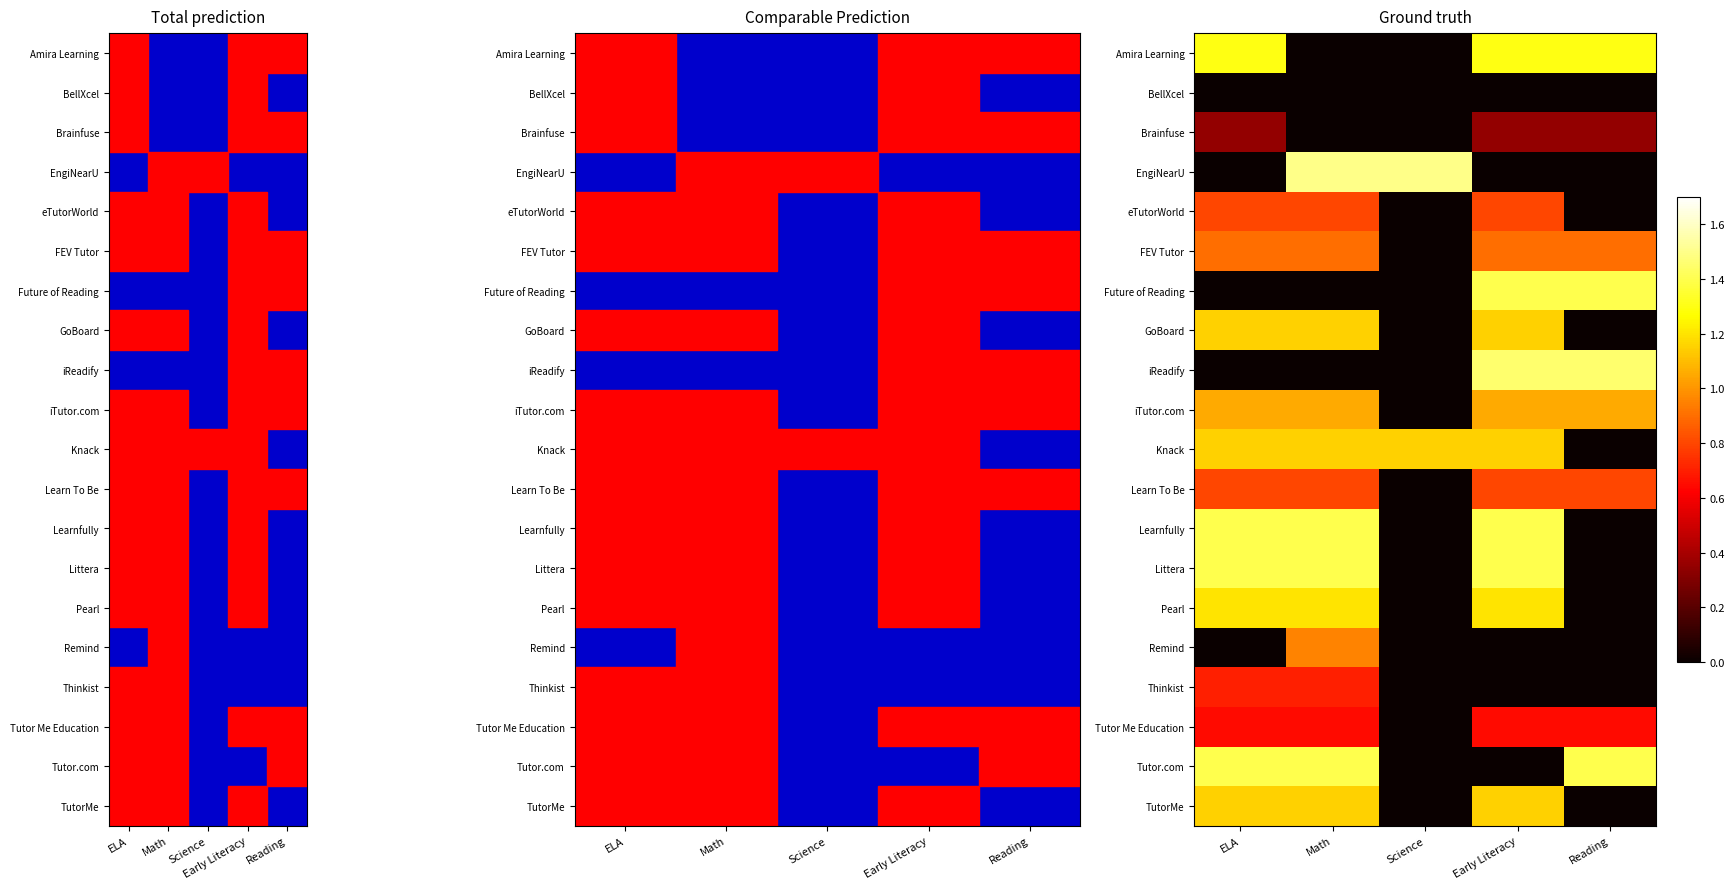

Which has a higher value, Science or Reading?

Reading